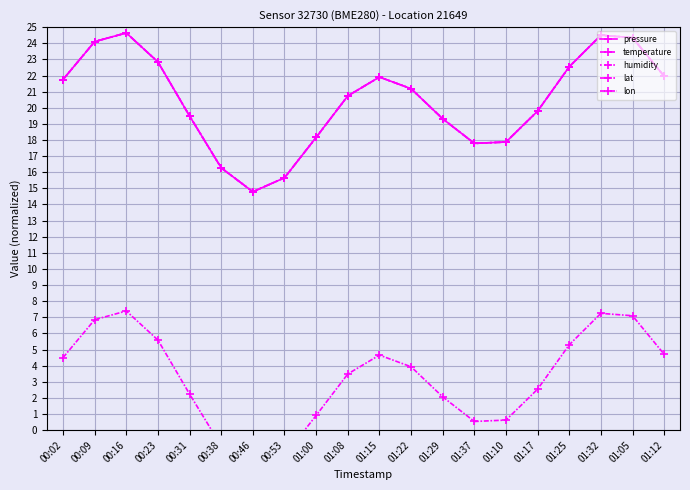

What is the highest value of the temperature series?

24.6